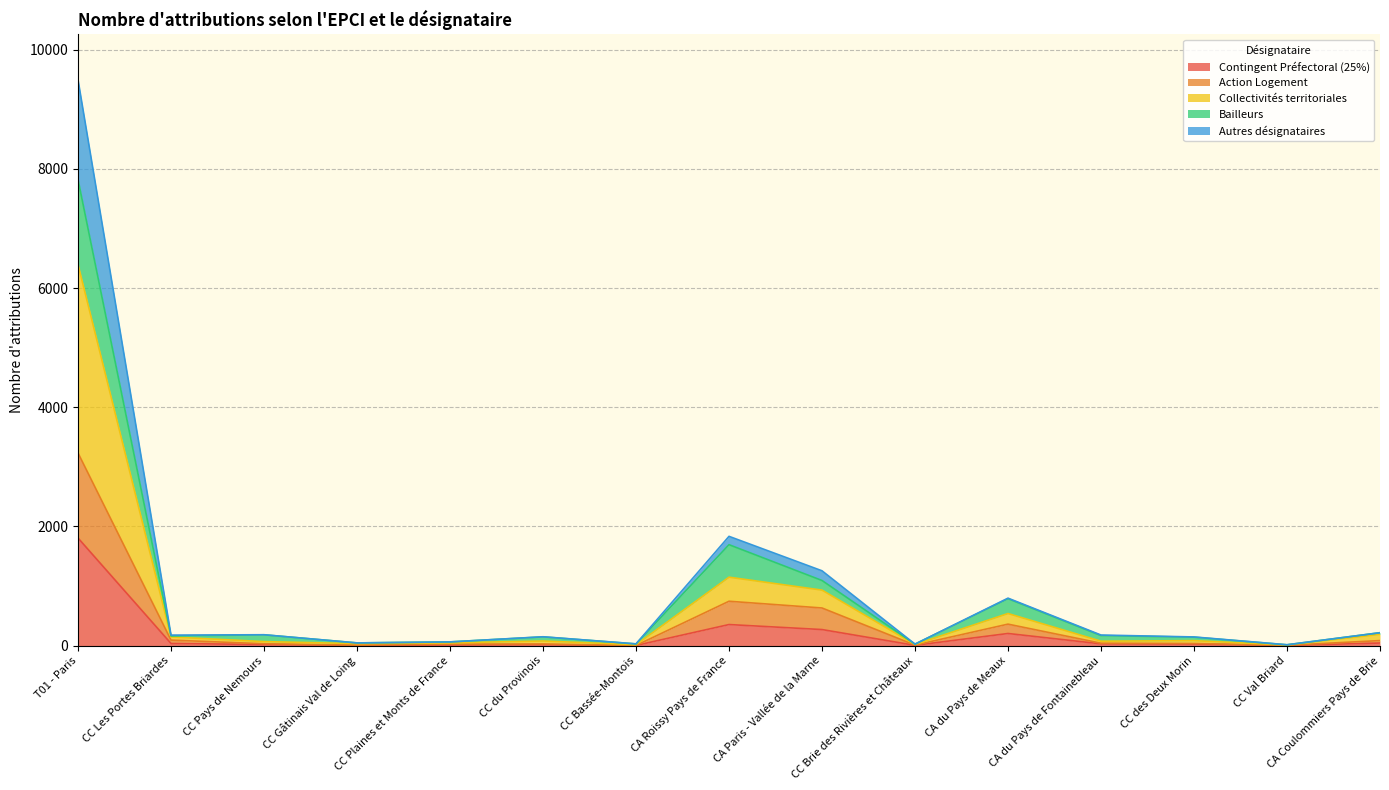

What is the label of the 5th point from the left?

CC Plaines et Monts de France